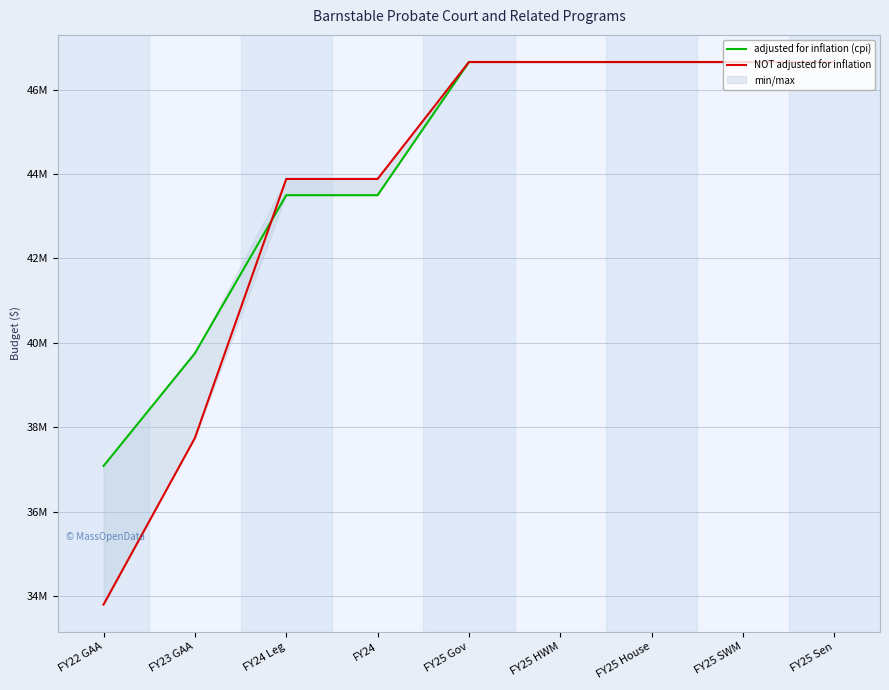

Which series has the widest spread of values?

NOT adjusted for inflation